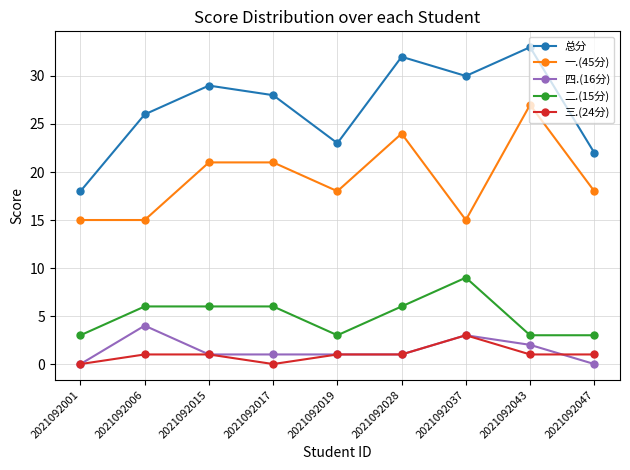

What is the difference between the second highest and minimum values in the 一.(45分) series?

9